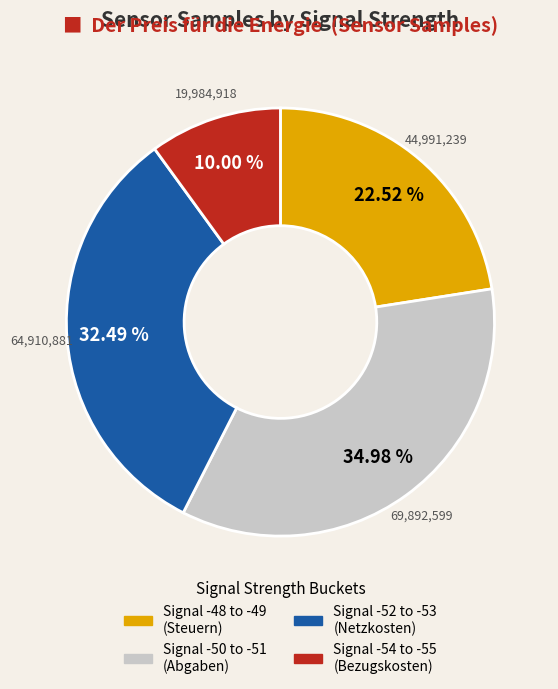

To the nearest percent, what is the average slice percentage?

25%